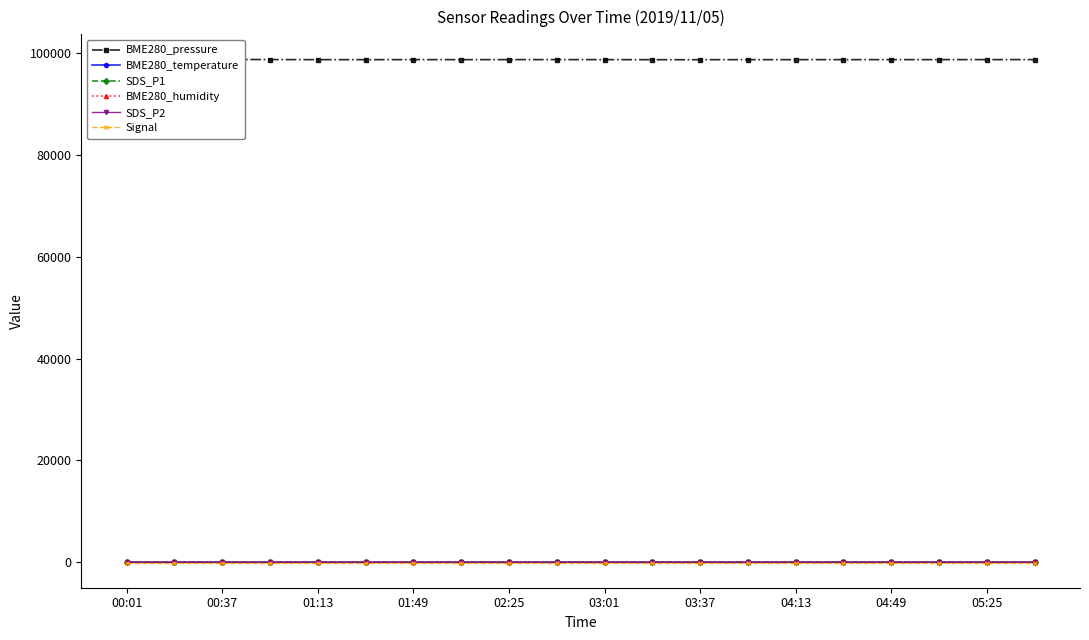

Does the chart have visible grid lines?

No